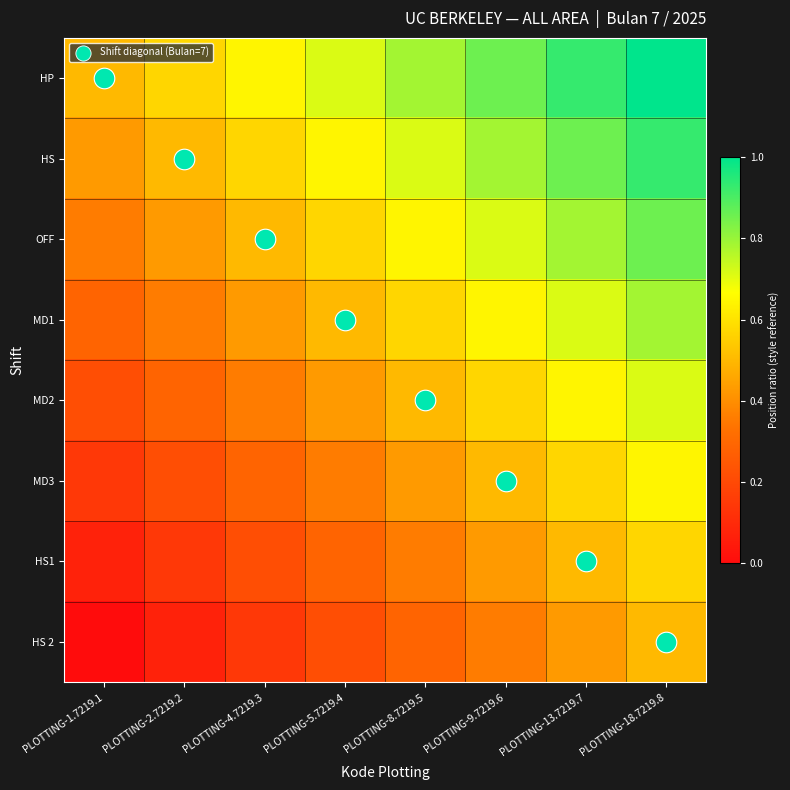

Between PLOTTING-2.7219.2 and PLOTTING-18.7219.8, which is larger?

PLOTTING-18.7219.8